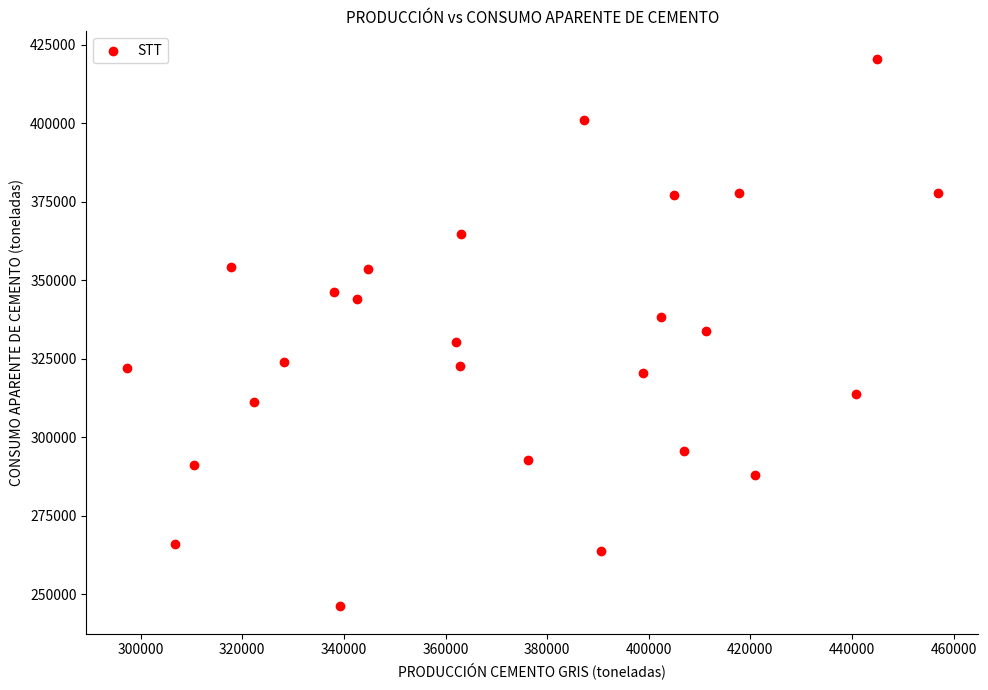

What is the range of X values (max minus min)?

159646